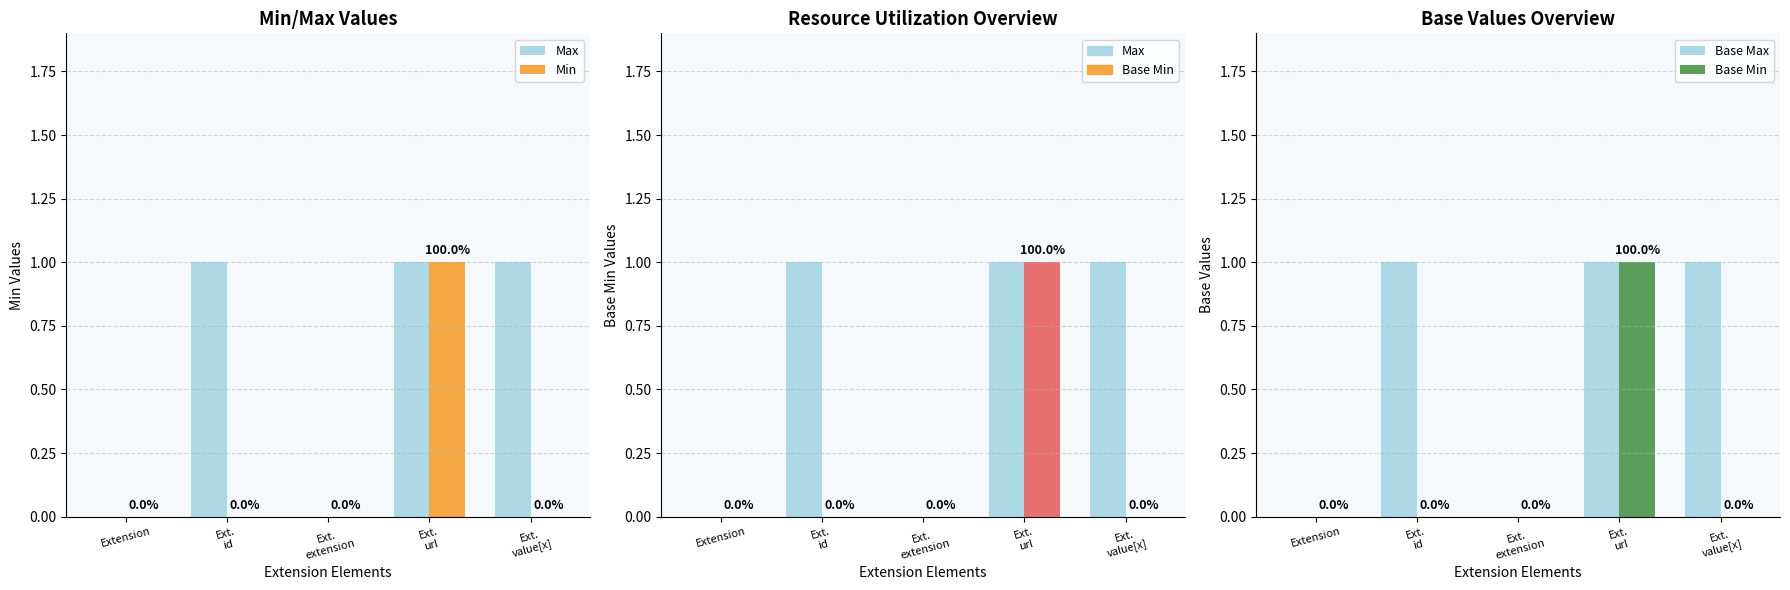

Reading left to right, list all the values displayed in this chart.

Max: 0	1	0	1	1
Min: 0	0	0	1	0
Base Max: 0	1	0	1	1
Base Min: 0	0	0	1	0